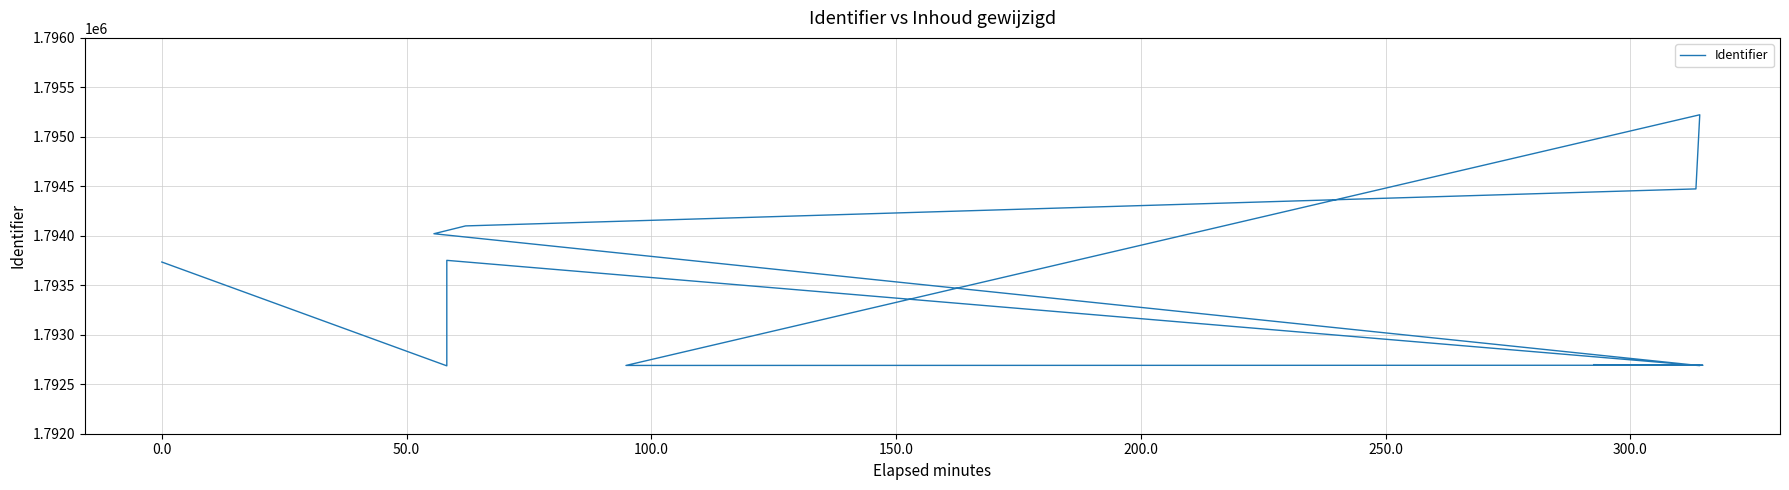

True or false: the data has more than 2 interior local peaks.

False